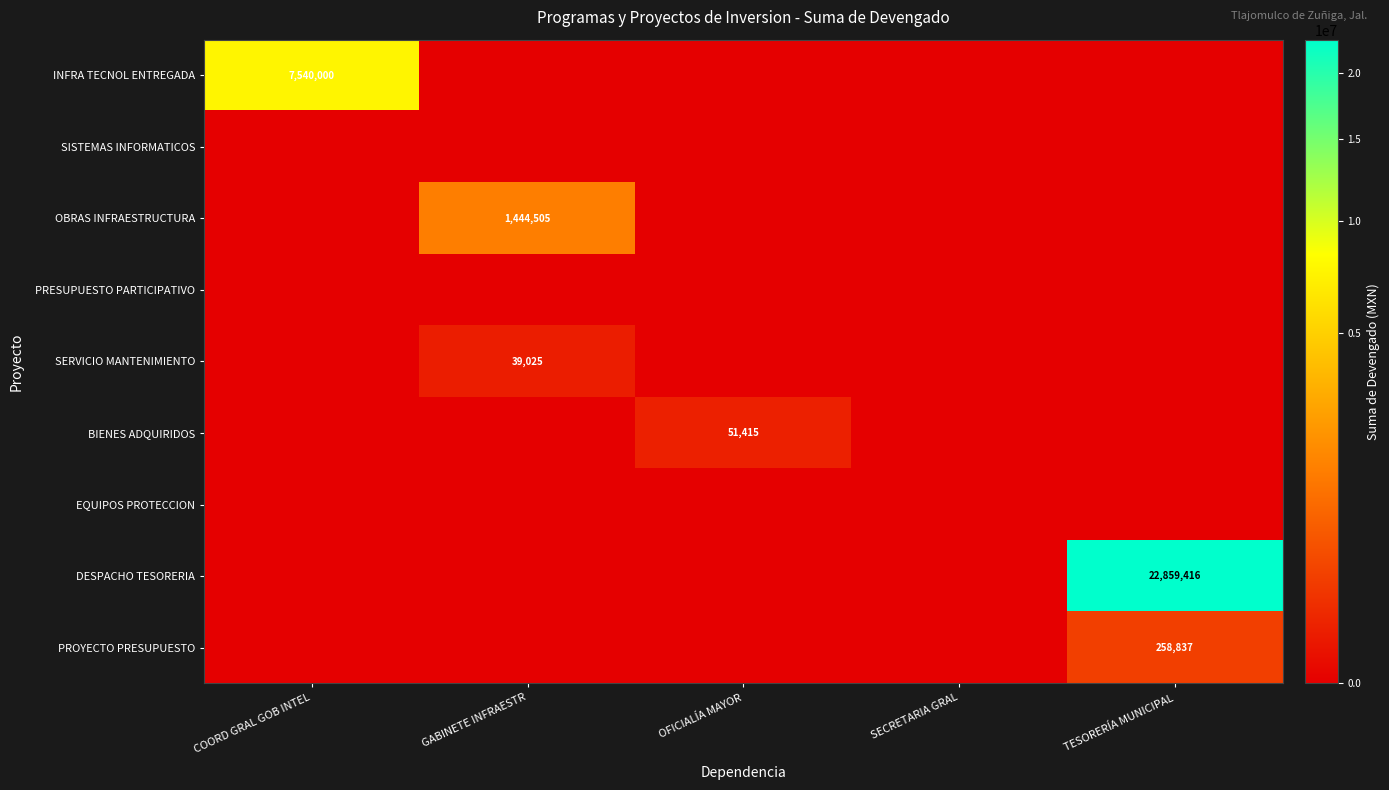

The DESPACHO TESORERIA series shows 14848715 at TESORERÍA MUNICIPAL. True or false?

False